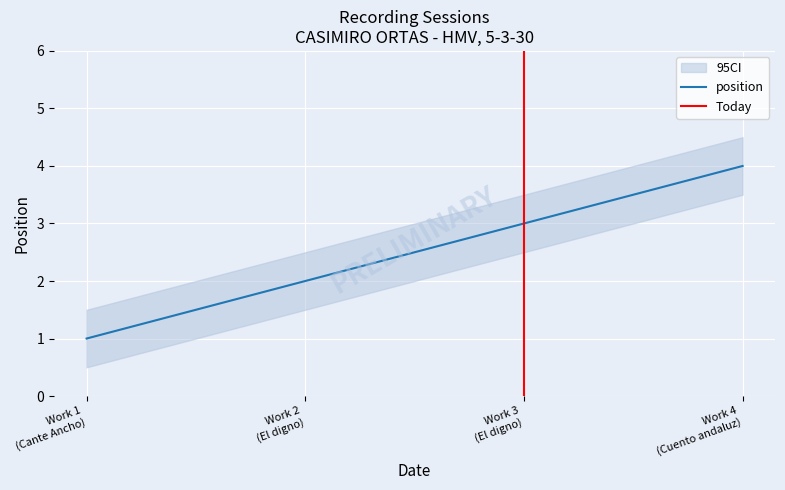

True or false: position has more than 1 points higher than both neighbors.

False